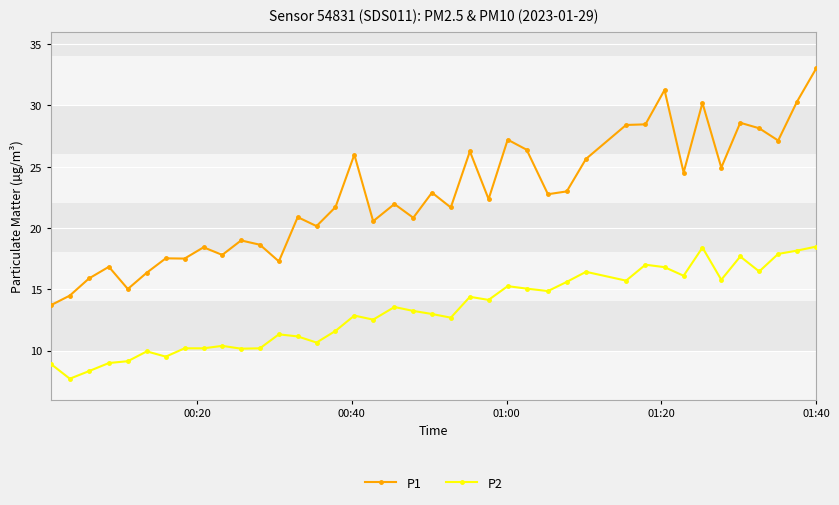

What is the sum of all P2 values?

530.1